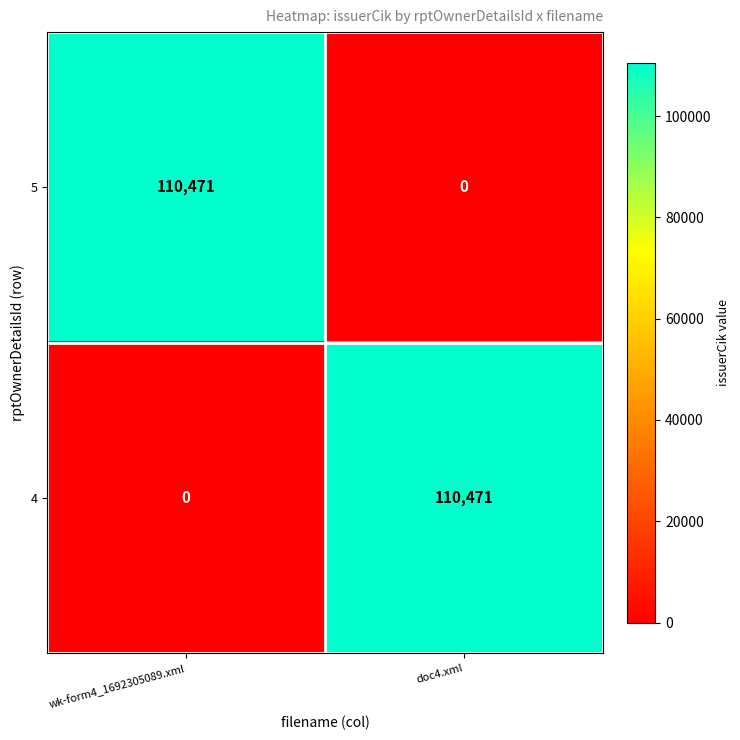

The 4 series shows 0 at wk-form4_1692305089.xml. True or false?

True